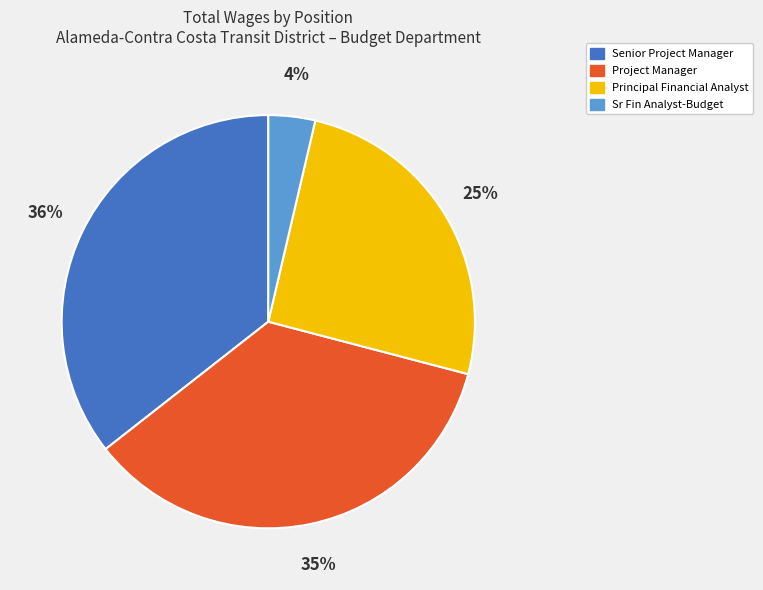

To the nearest percent, what is the difference between the Sr Fin Analyst-Budget and Senior Project Manager slice percentages?

32%